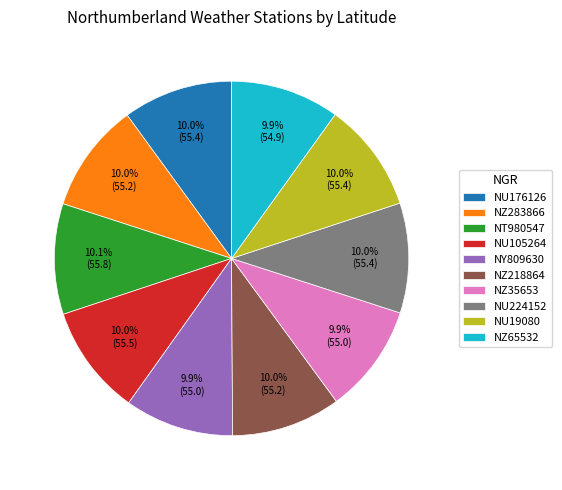

Is the sum of NZ65532 and NT980547 greater than half?

No